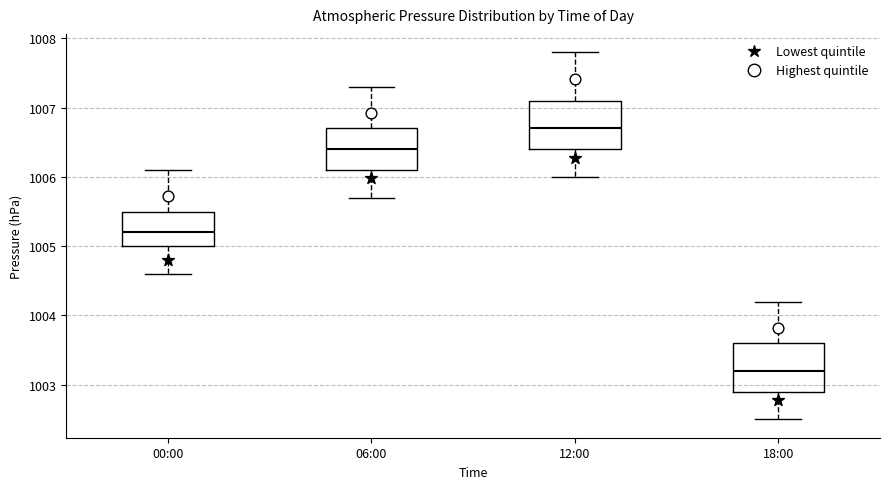

Reading left to right, read every box against the y-axis: the position of its median line, the range the box covers, and the ends of its whiskers. The values are not printed on the chart, so give them approximately, as read against the axis.

00:00: median 1005.2, box 1005.0 to 1005.5, whiskers 1004.6 to 1006.1
06:00: median 1006.4, box 1006.1 to 1006.7, whiskers 1005.7 to 1007.3
12:00: median 1006.7, box 1006.4 to 1007.1, whiskers 1006.0 to 1007.8
18:00: median 1003.2, box 1002.9 to 1003.6, whiskers 1002.5 to 1004.2